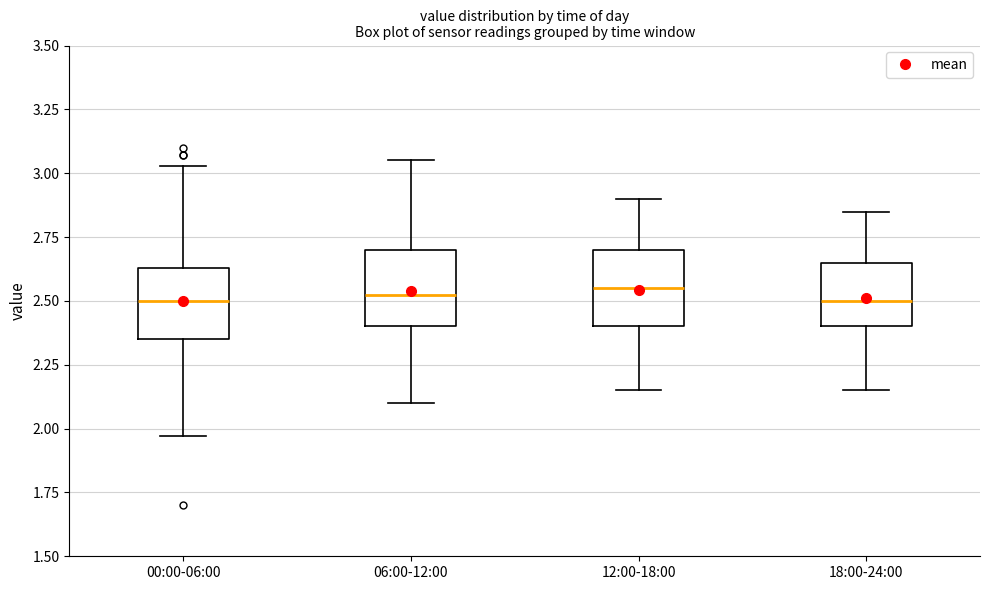

Reading left to right, transcribe this box plot: for each box, give where its median line is, the range the box spans, and where its two whiskers end, as read against the y-axis. The values are not printed on the chart, so give them approximately, as read against the axis.

00:00-06:00: median 2.50, box 2.35 to 2.65, whiskers 1.95 to 3.05
06:00-12:00: median 2.55, box 2.40 to 2.70, whiskers 2.10 to 3.05
12:00-18:00: median 2.55, box 2.40 to 2.70, whiskers 2.15 to 2.90
18:00-24:00: median 2.50, box 2.40 to 2.65, whiskers 2.15 to 2.85